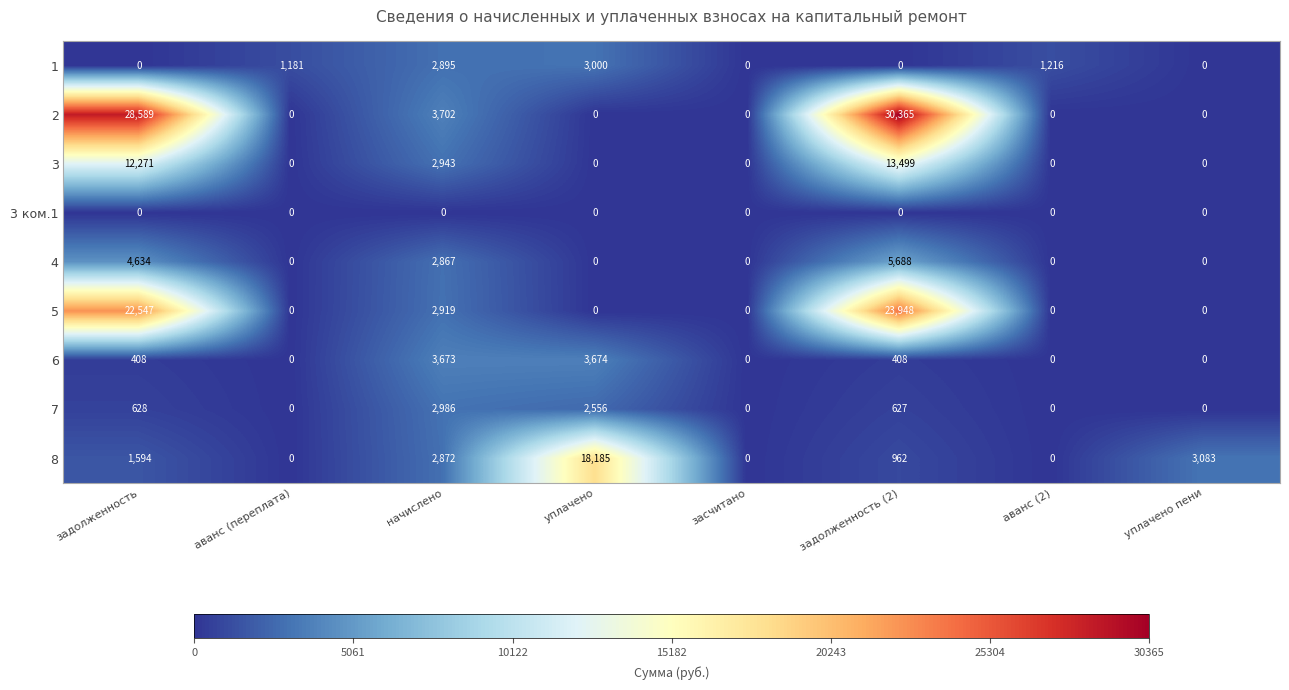

Is it true that 3 ком.1 equals 0 at уплачено пени?

True